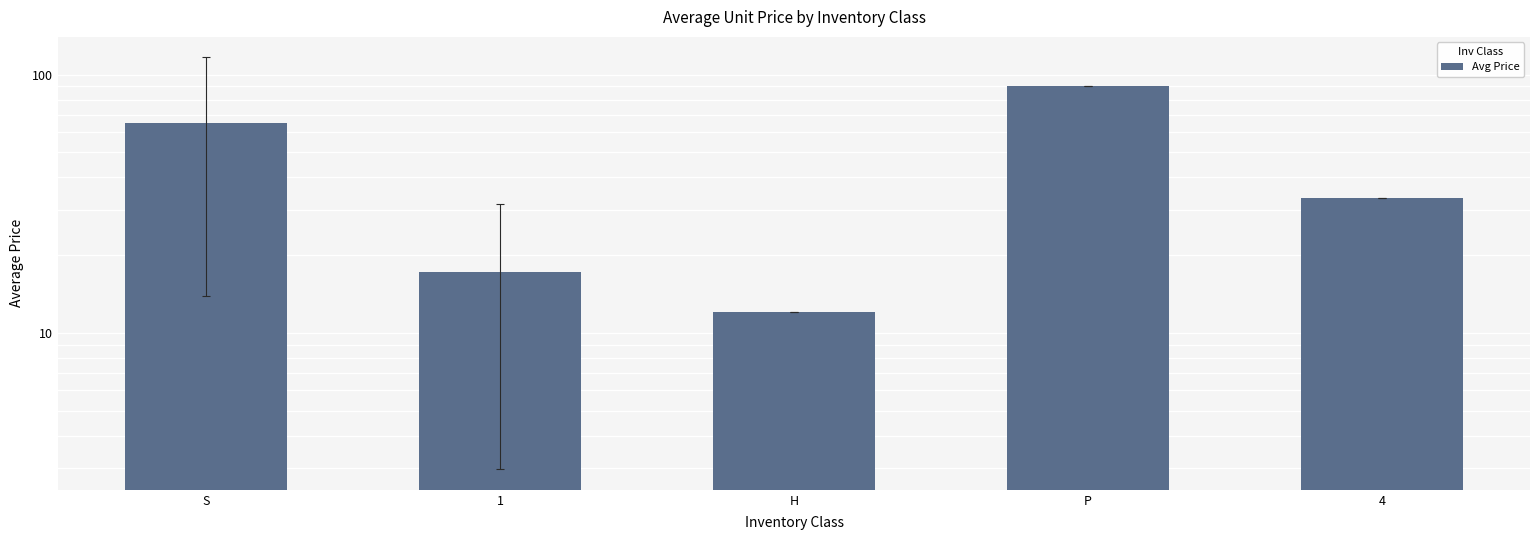

What is the maximum value shown in the chart?

90.7